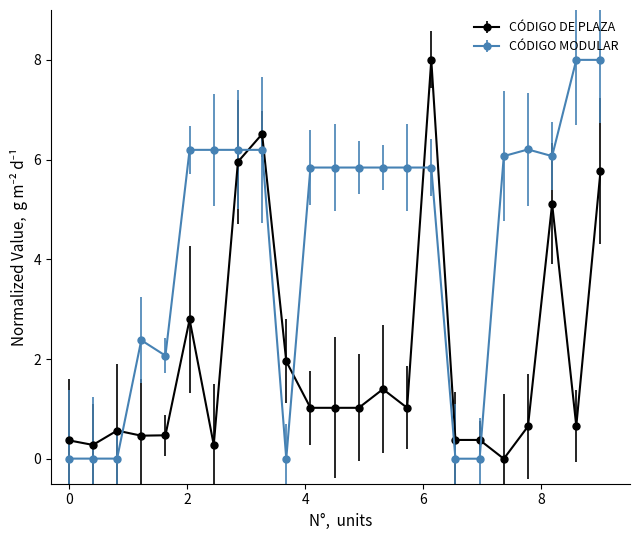

Which series has the largest total across all categories?

CÓDIGO MODULAR